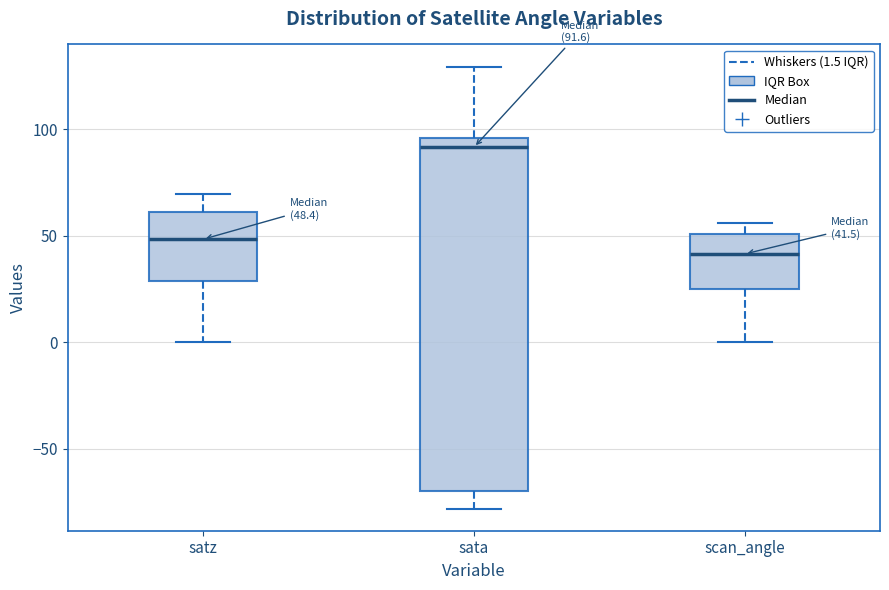

Which box's median line is the lowest?

scan_angle